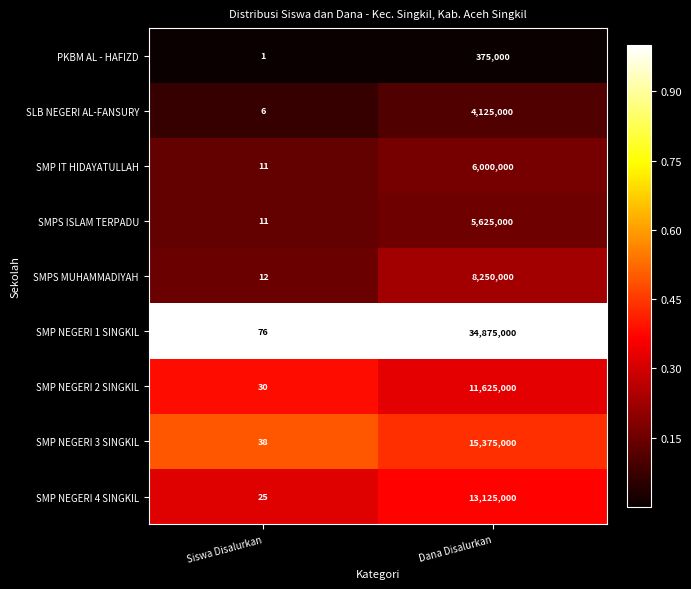

What is the approximate value of SMP NEGERI 2 SINGKIL at Siswa Disalurkan?

30